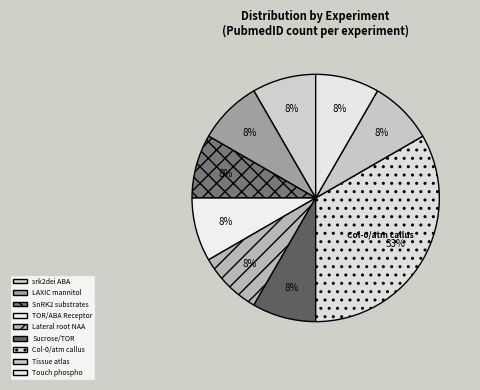

How many slices are in this pie chart?

9